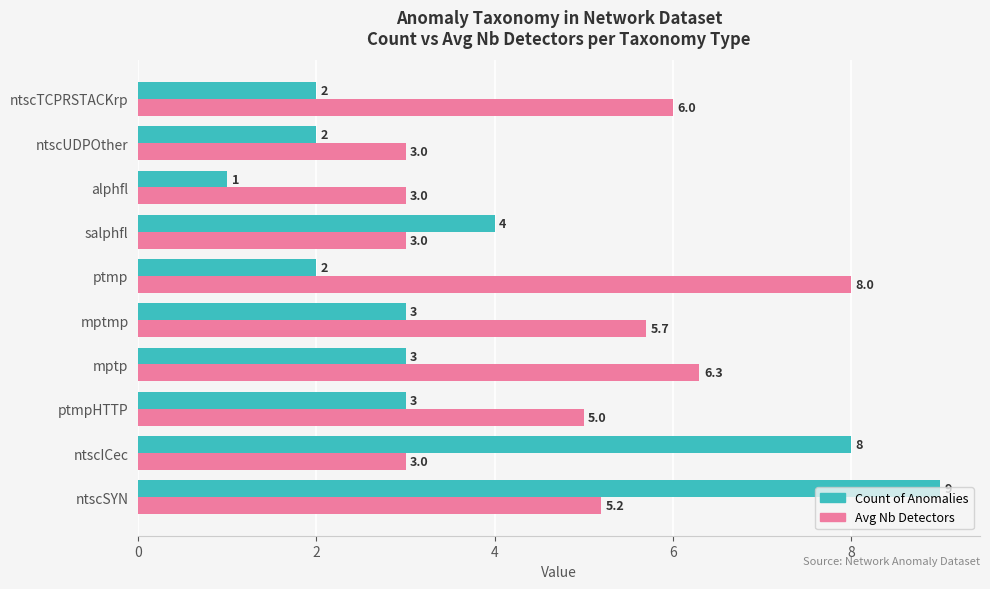

What is the difference between the Count of Anomalies values at ntscICec and salphfl?

4.0